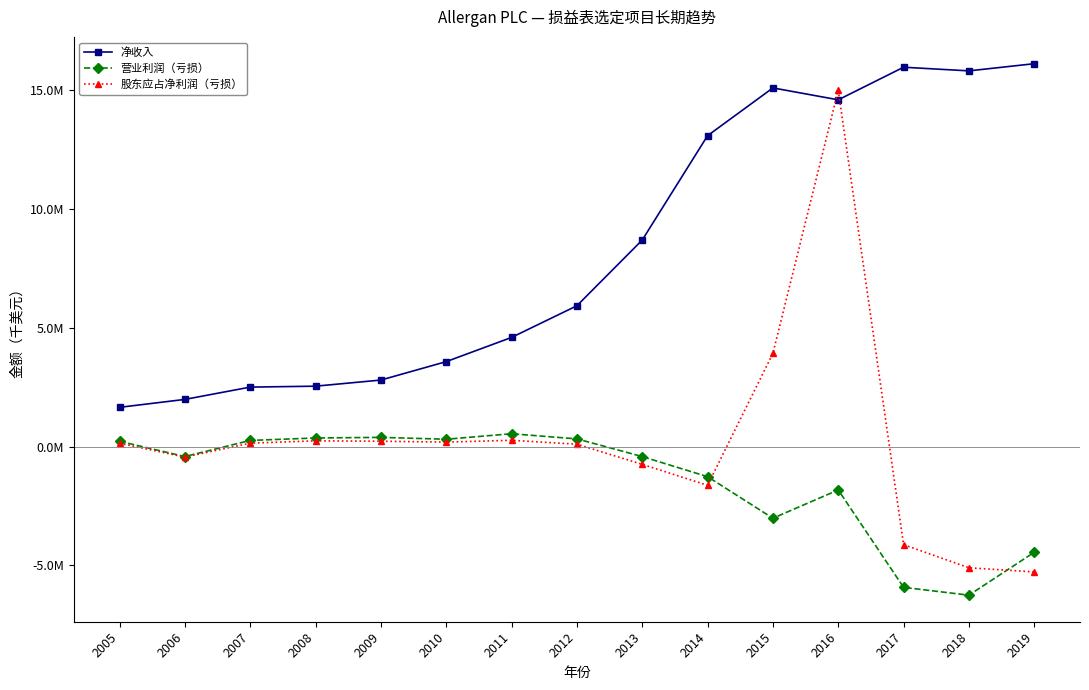

What are all the series names shown in the legend?

净收入, 营业利润（亏损）, 股东应占净利润（亏损）